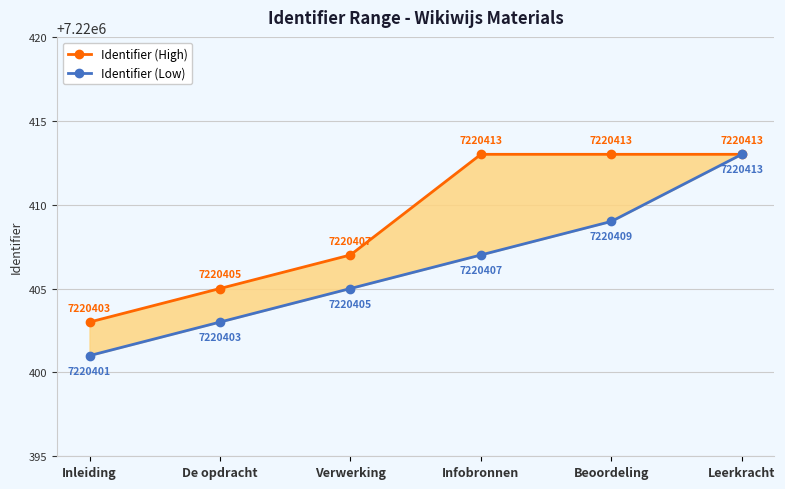

Count the Identifier (Low) values in the range 7220403 to 7220409.

4